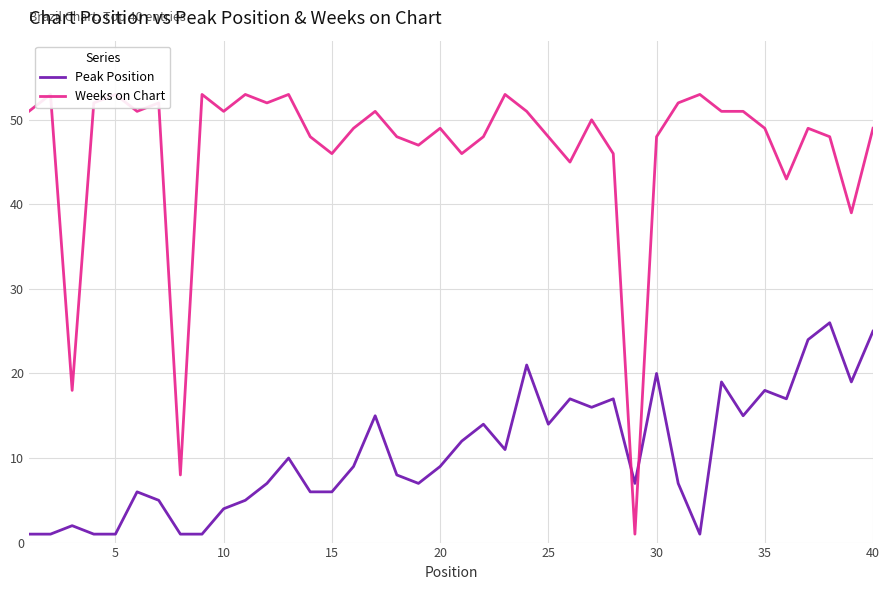

Is this an area chart (filled region under the line)?

No